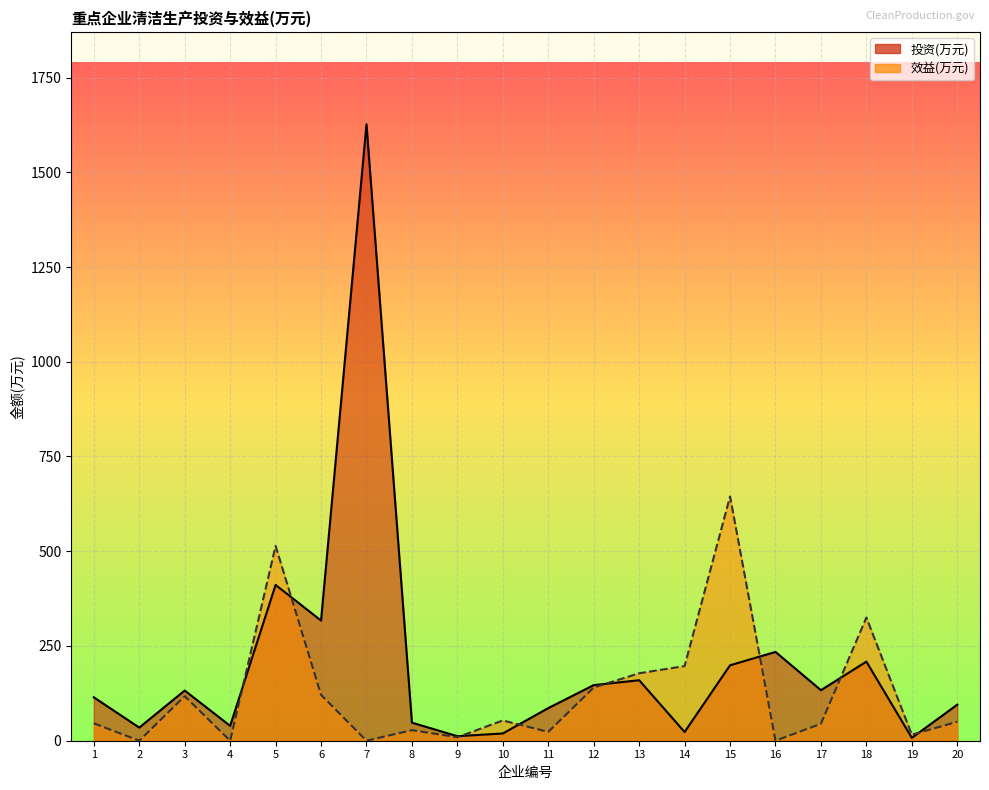

List the series in order of their overall mean, lowest first.

效益(万元), 投资(万元)